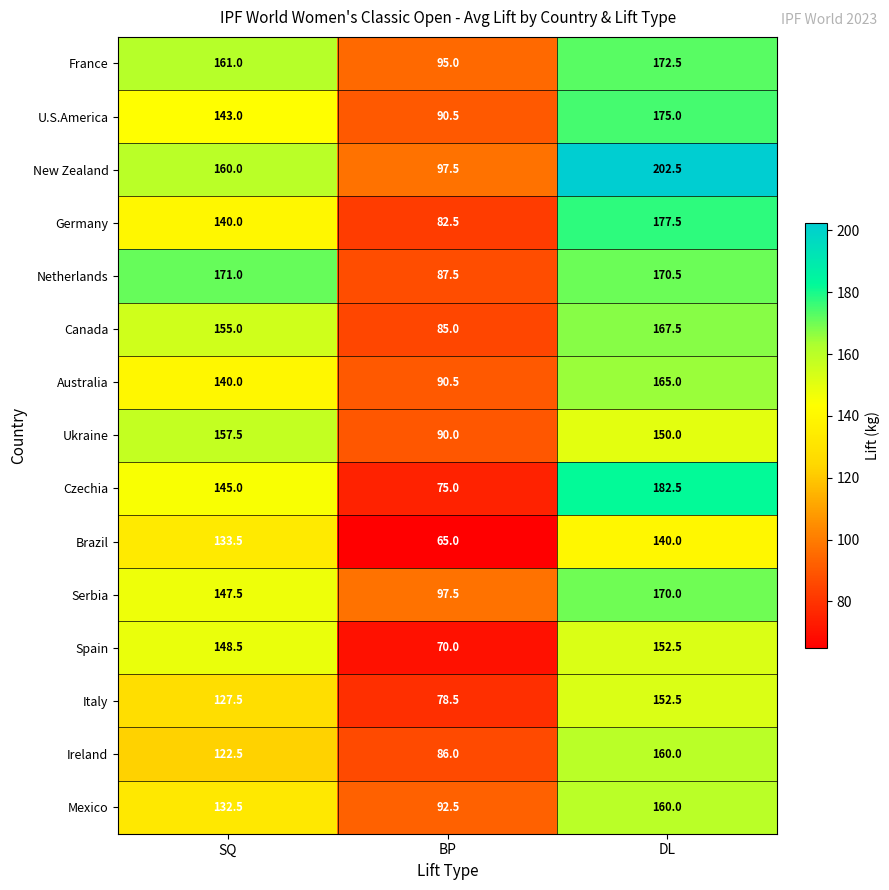

What is the total value across all series at SQ?

2184.5